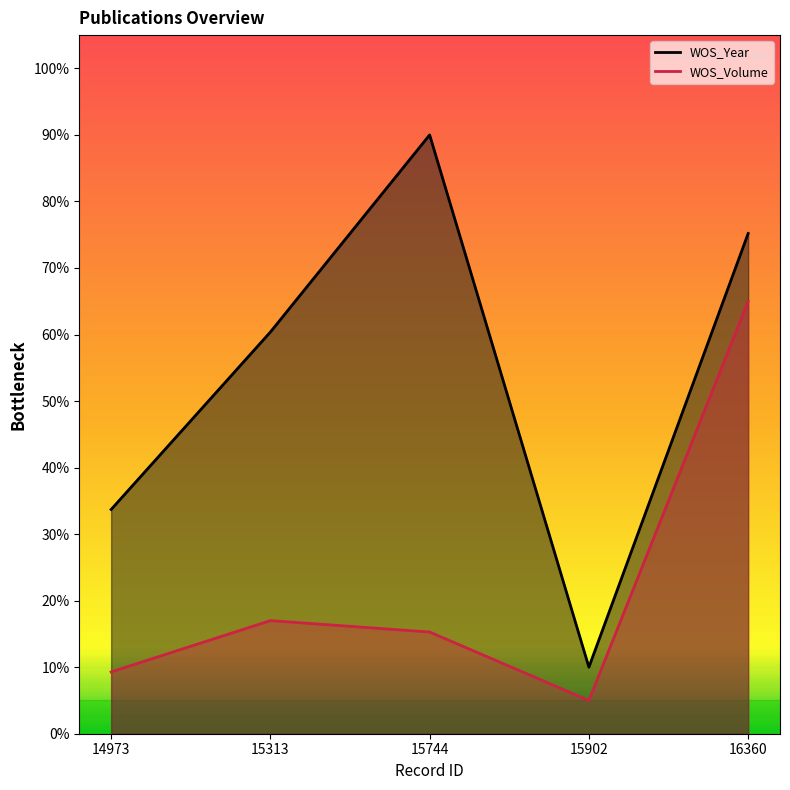

The WOS_Volume series shows 9.3 at 14973. True or false?

True